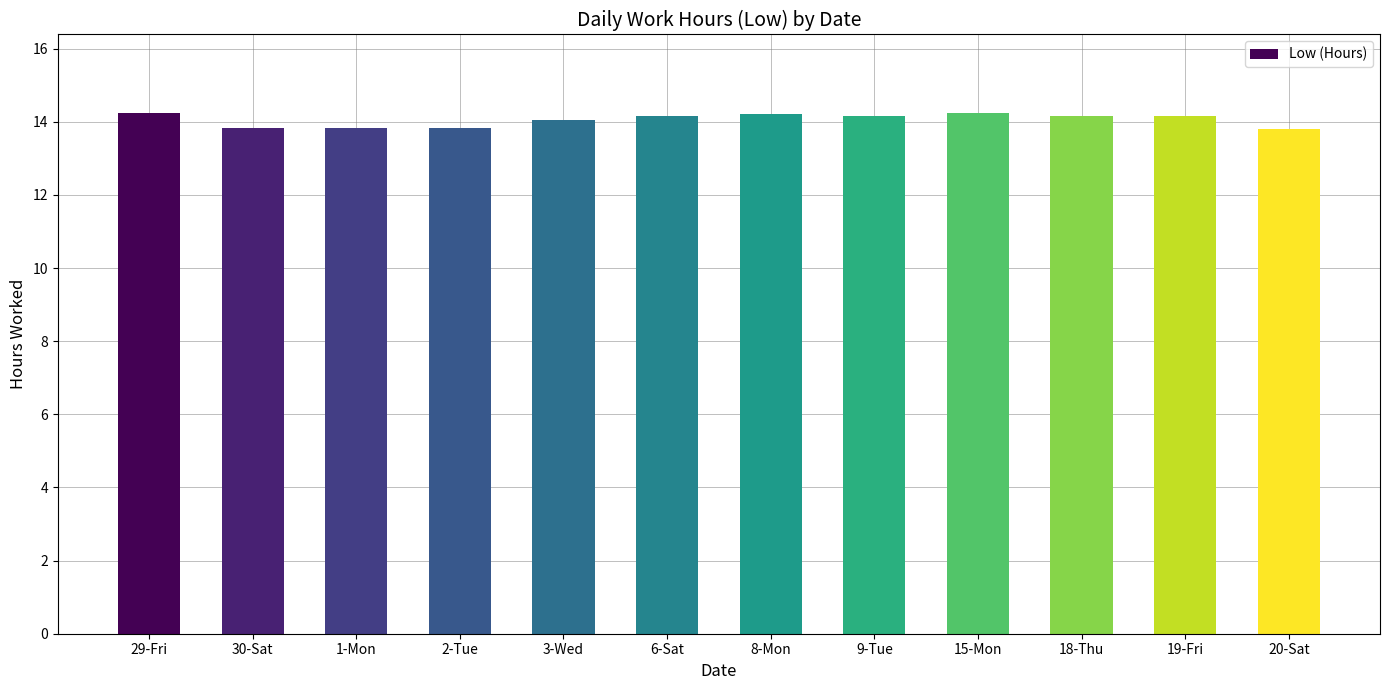

What is the sum of the values at 6-Sat and 8-Mon?

28.4